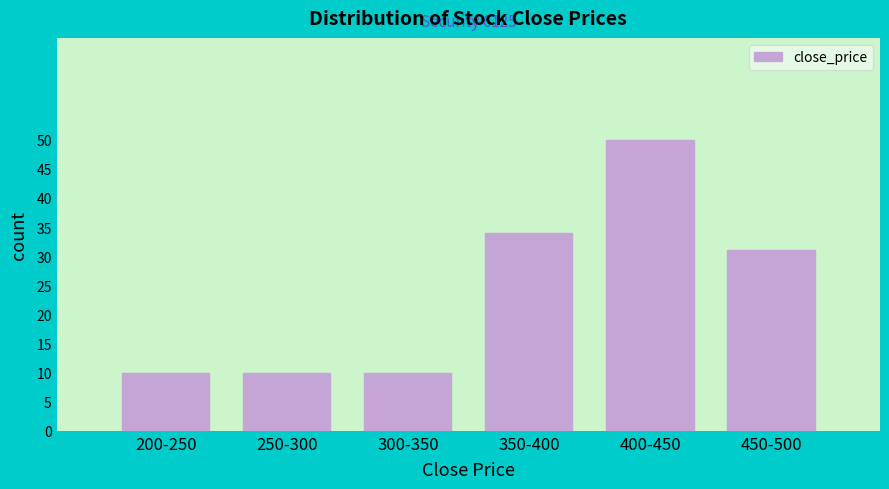

Reading left to right, what are all the values shown in this chart?

200-250=10	250-300=10	300-350=10	350-400=34	400-450=50	450-500=31